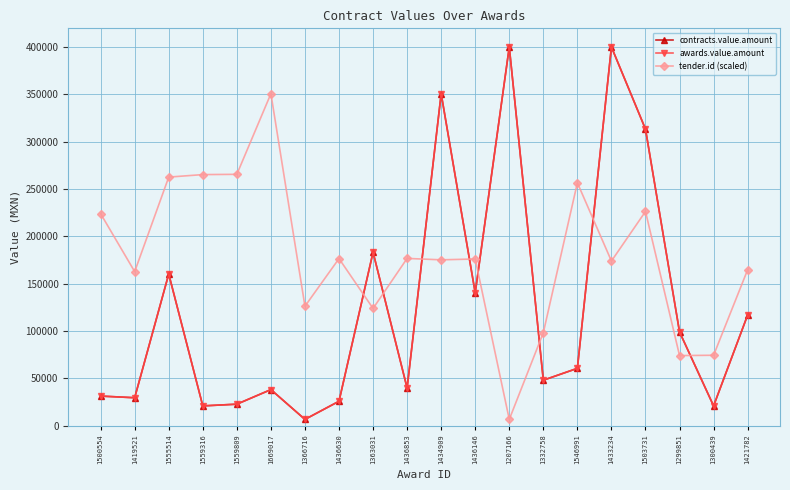

What is the label of the 14th point from the left?

1332758